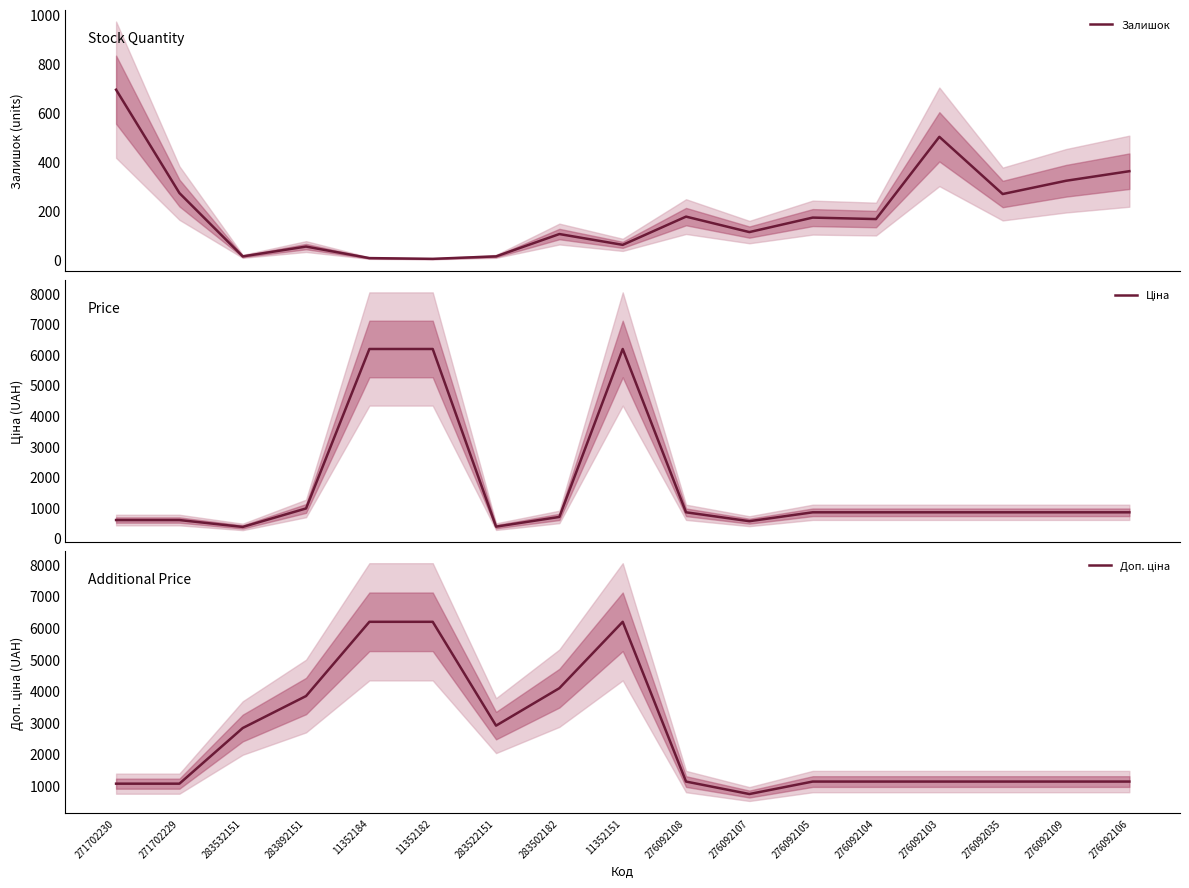

What is the label of the 1st point from the left?

271702230